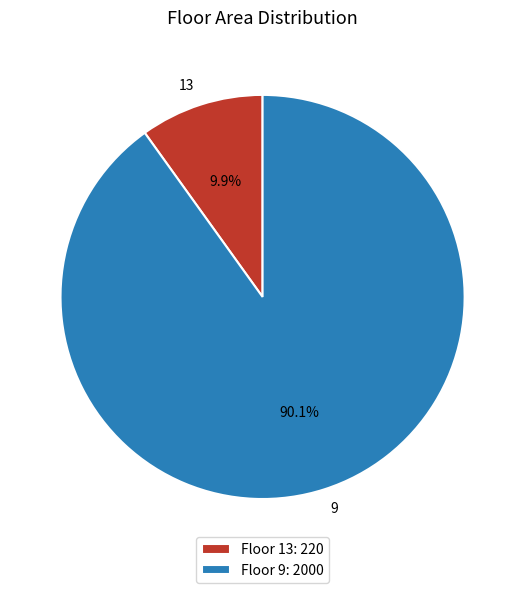

To the nearest percent, what is the difference between the largest and smallest slice percentages?

80%